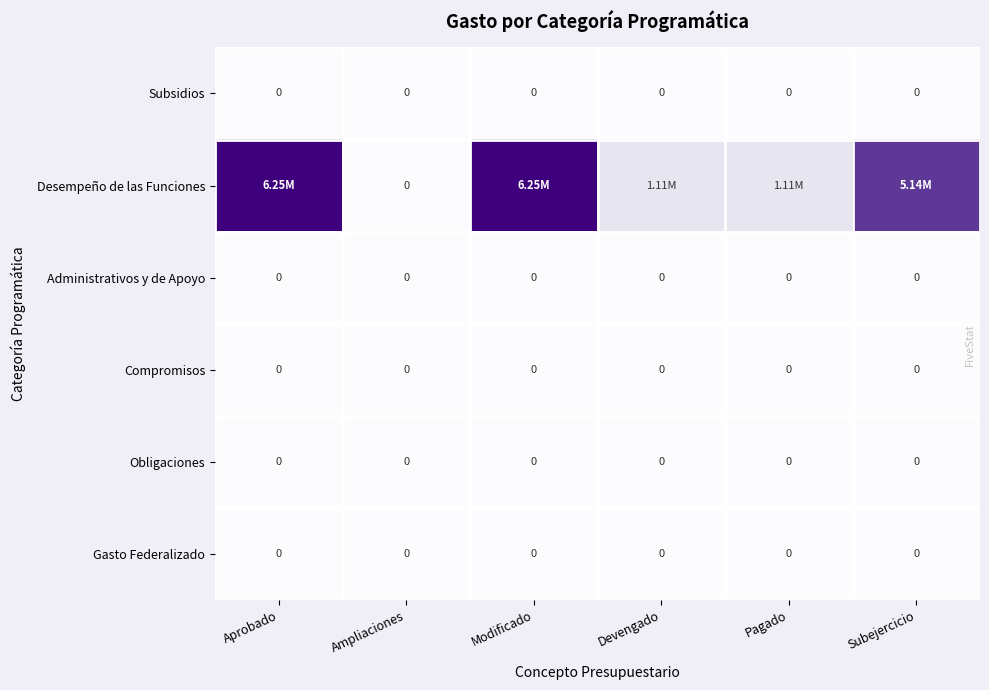

At how many categories does at least one series exceed 0?

5